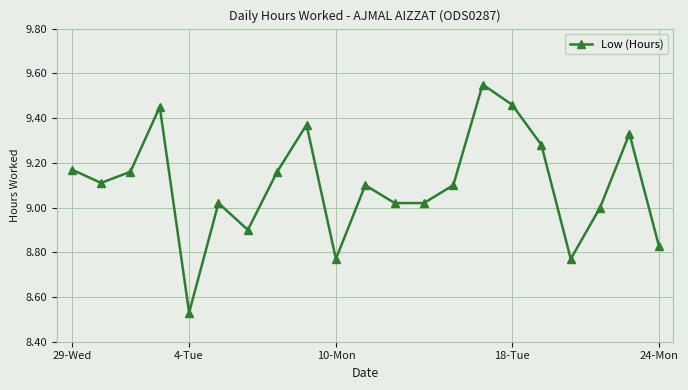

How many interior local peaks (higher than both neighbors) does the data have?

6